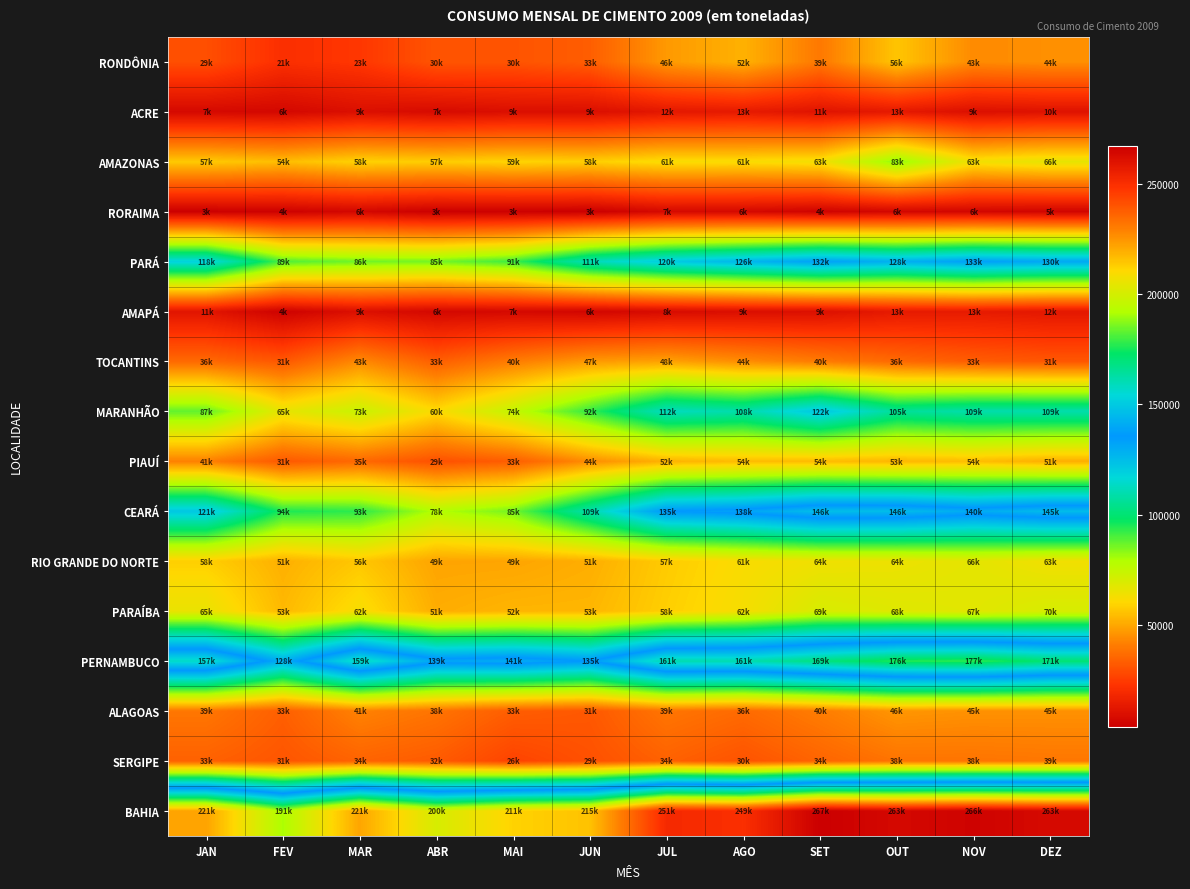

What is the maximum value shown in the chart?

267420